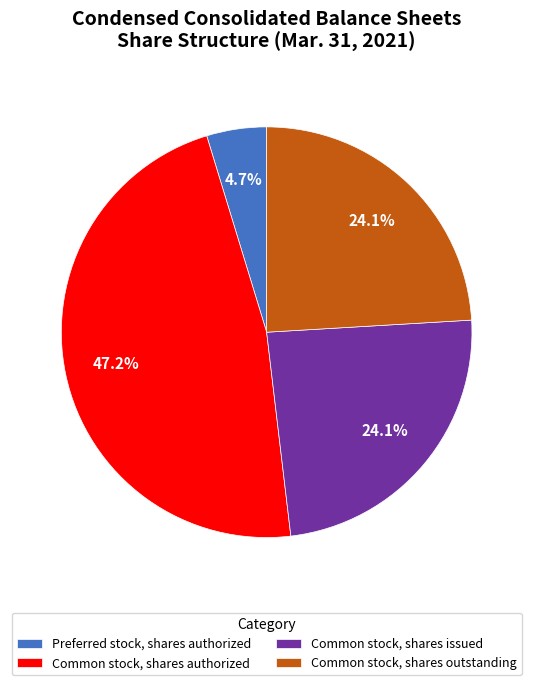

To the nearest percent, what portion does Common stock, shares outstanding represent?

24%